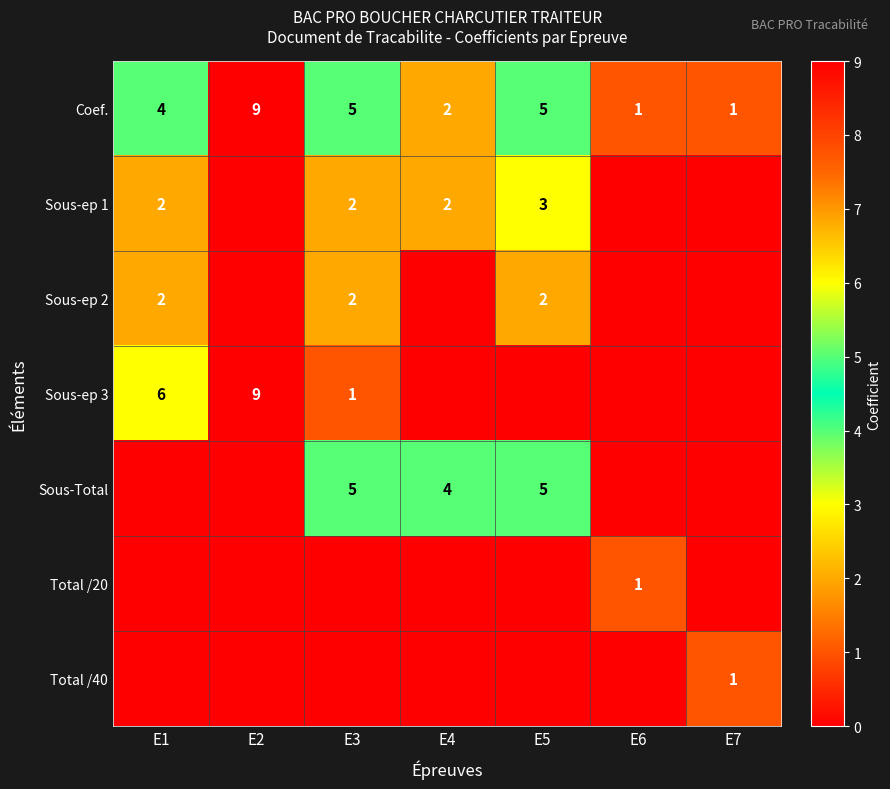

What is the difference between the second highest and second lowest values in the Coef. series?

4